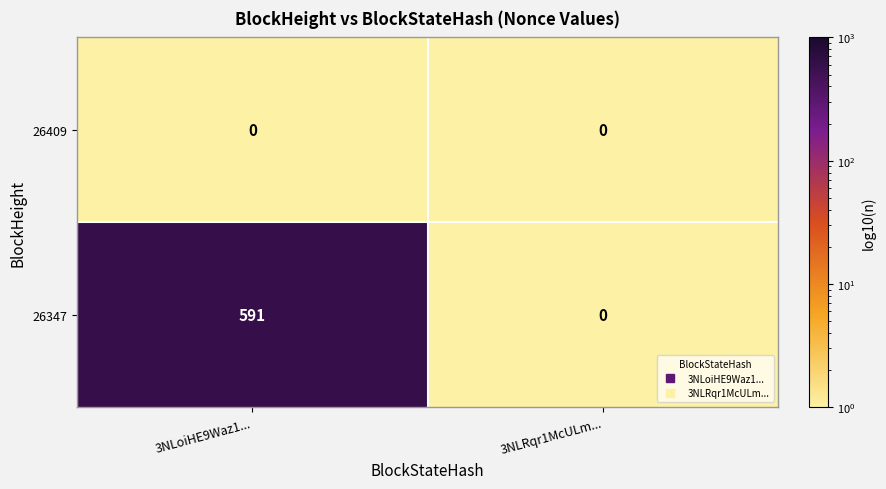

What is the highest value of the 26347 series?

591